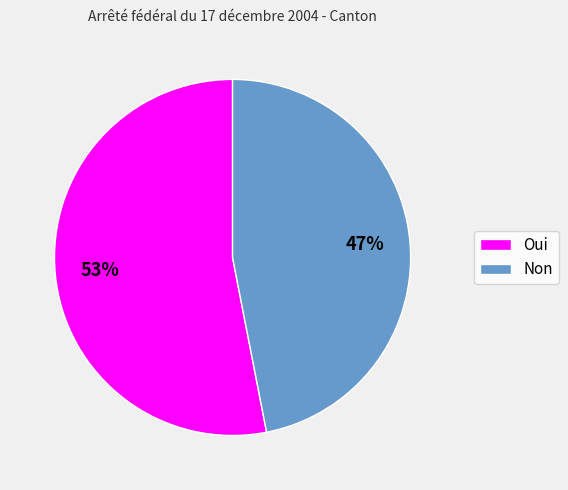

Approximately how many times larger is the value at Non compared to Oui?

0.9